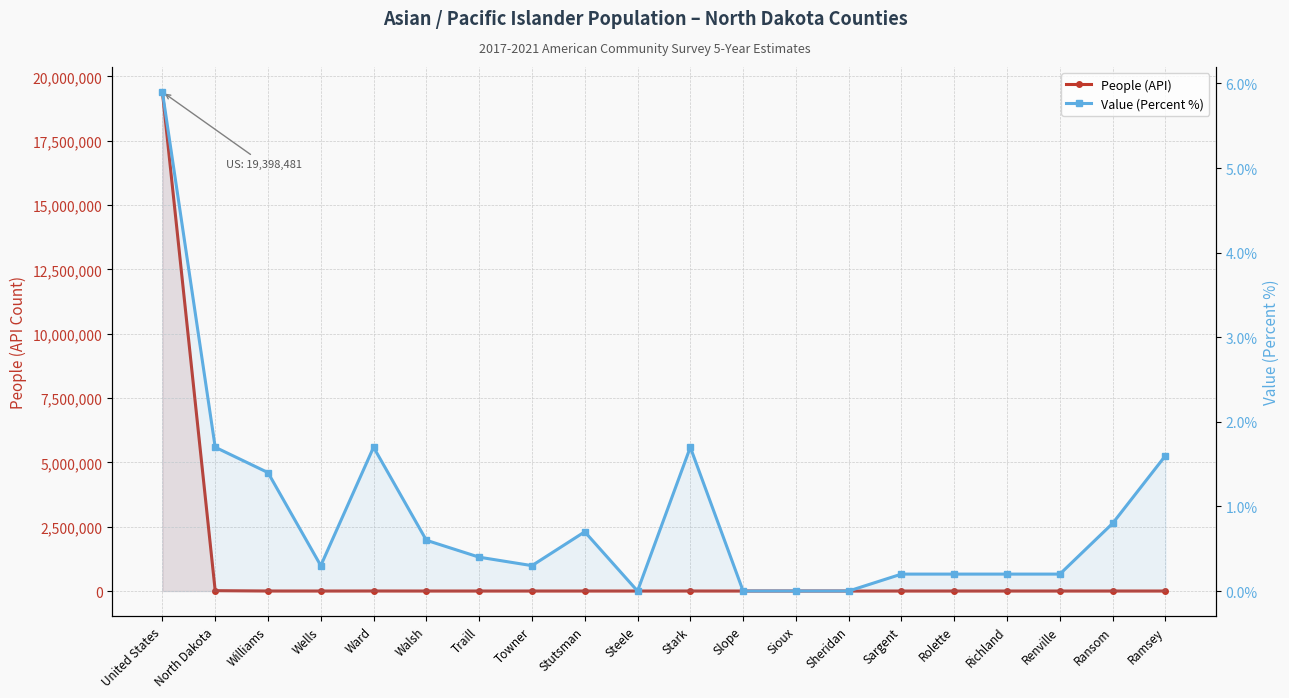

True or false: Value (Percent %) and People (API) intersect in this chart.

False